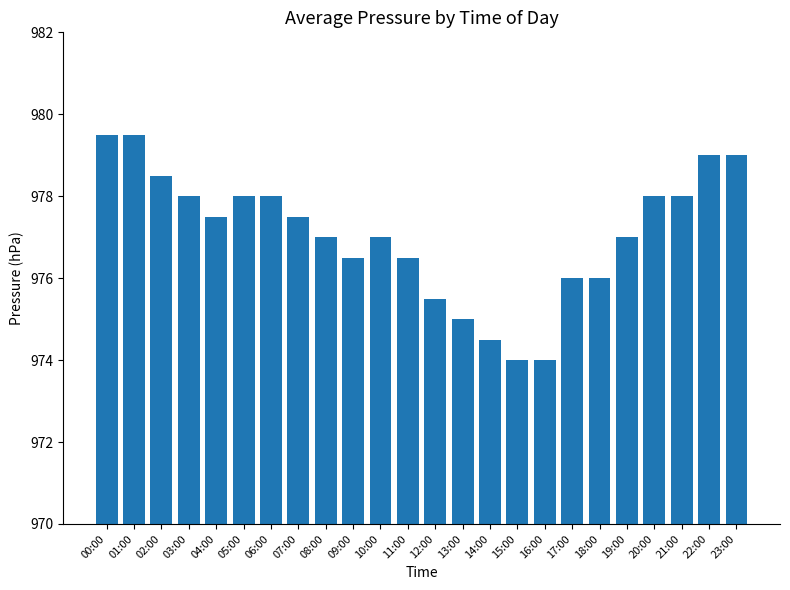

Reading right to left, list all the values displayed in this chart.

979.0	979.0	978.0	978.0	977.0	976.0	976.0	974.0	974.0	974.5	975.0	975.5	976.5	977.0	976.5	977.0	977.5	978.0	978.0	977.5	978.0	978.5	979.5	979.5